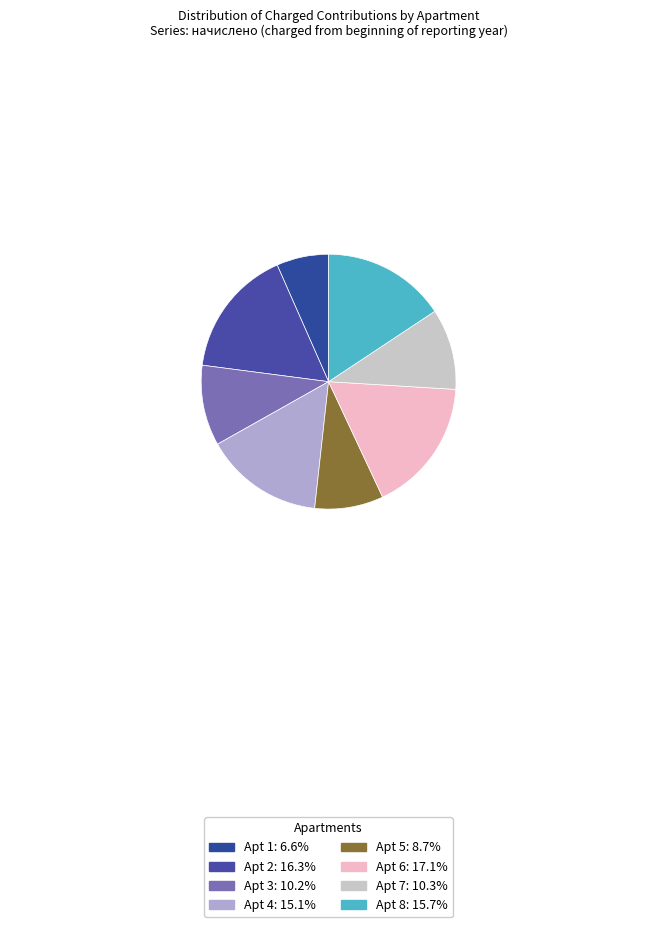

Rank the categories by value from lowest to highest.

1, 5, 3, 7, 4, 8, 2, 6